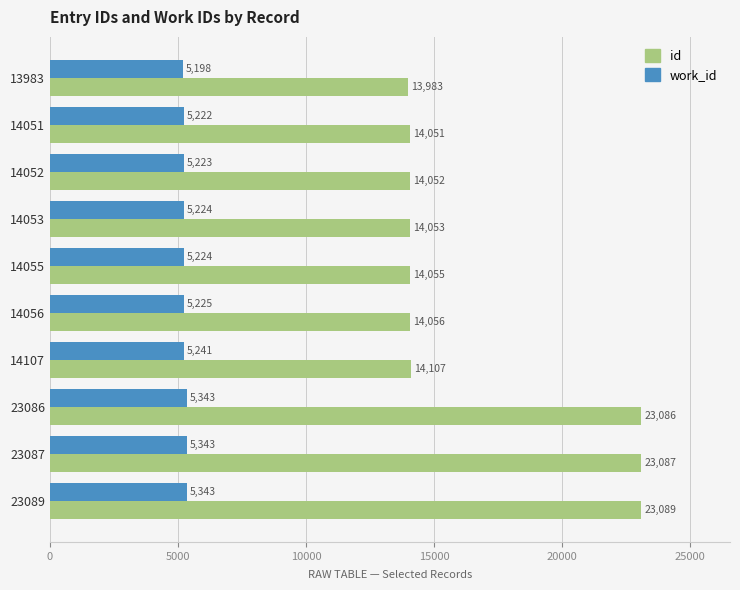

What is the average value of the work_id series?

5259